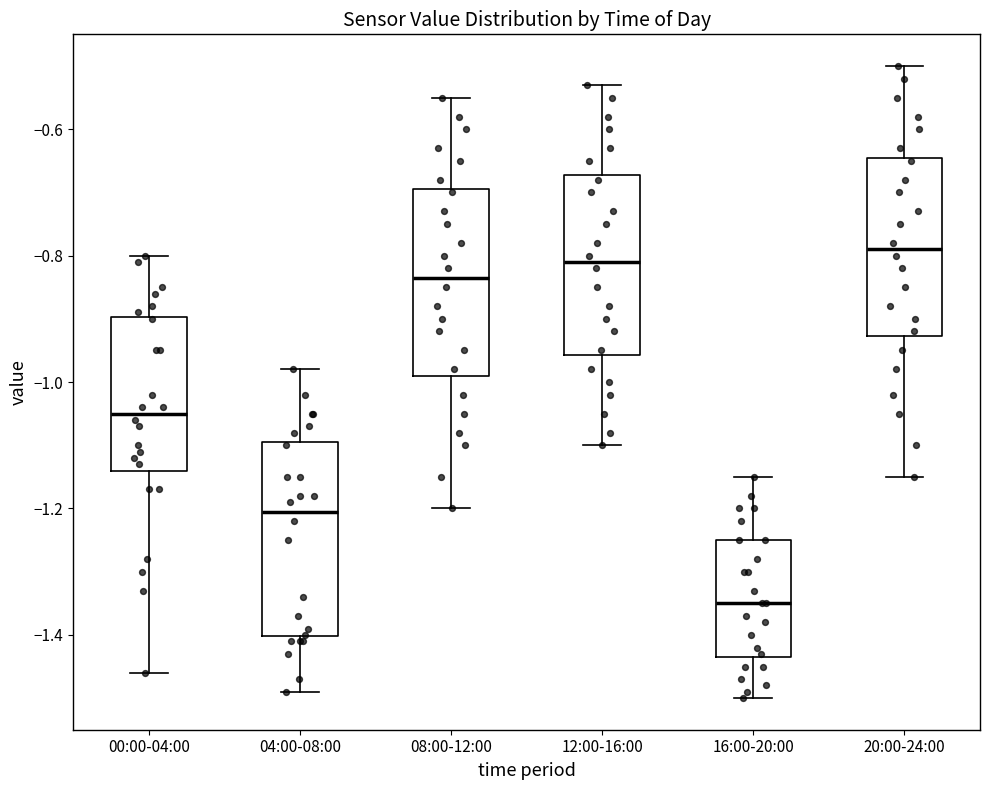

Where does the median line of the box for 16:00-20:00 sit on the y-axis? The values are not printed on the chart, so give them approximately, as read against the axis.

-1.34